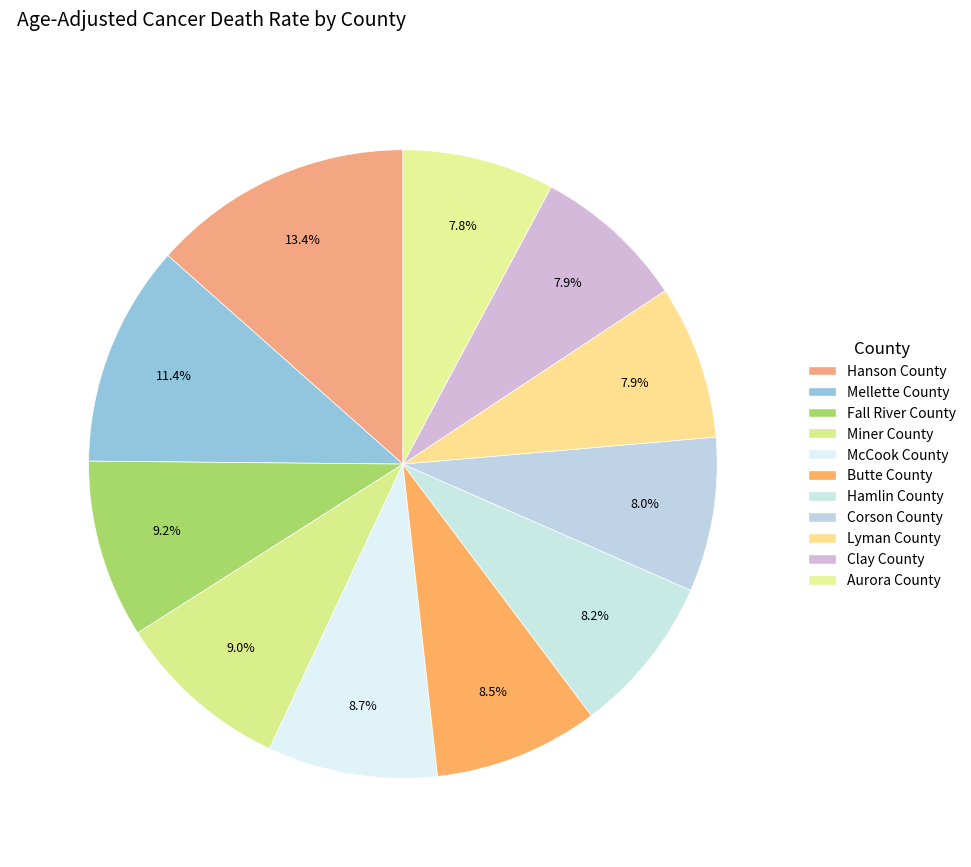

Does Hamlin County account for over 50% of the chart?

No